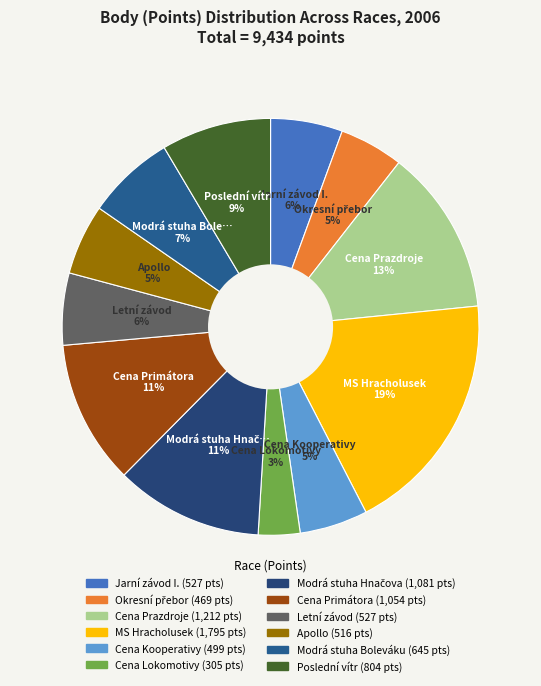

Count the number of slices in the pie.

12